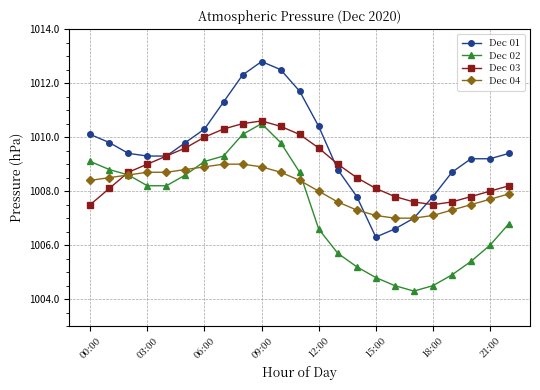

What is the sum of all Dec 01 values?

23219.8